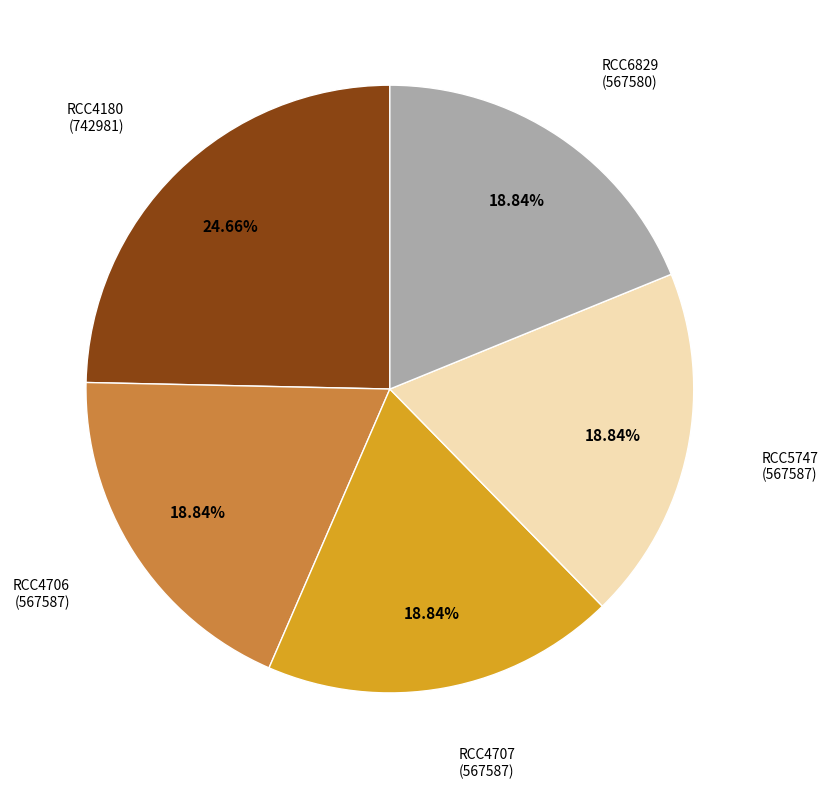

Does any single category account for the majority?

No